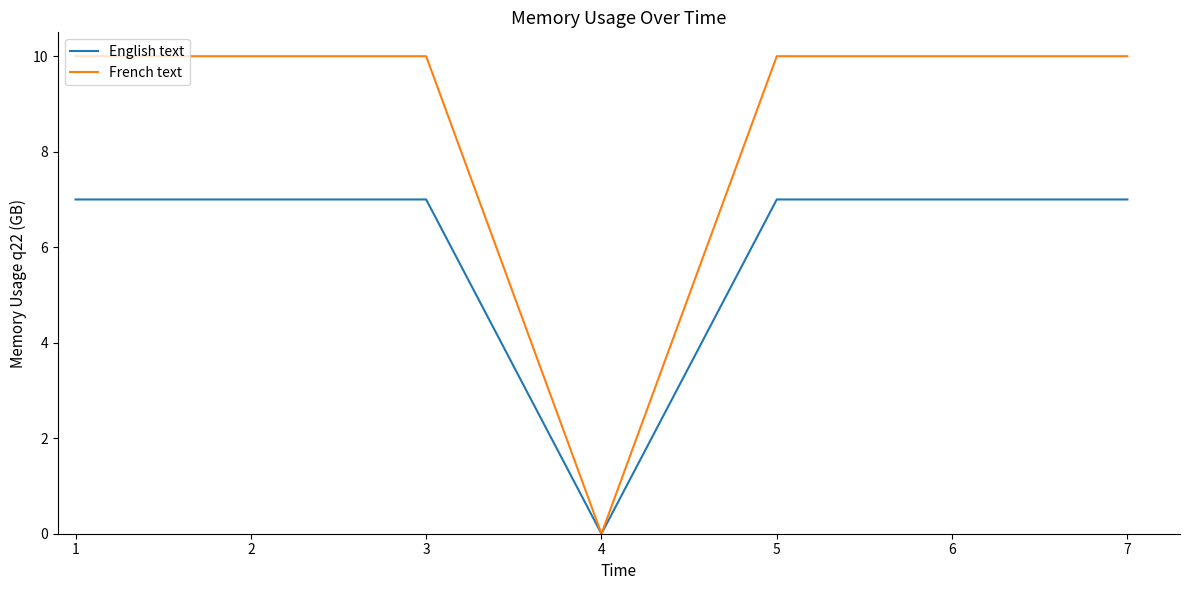

Which series has the largest range (max minus min)?

French text